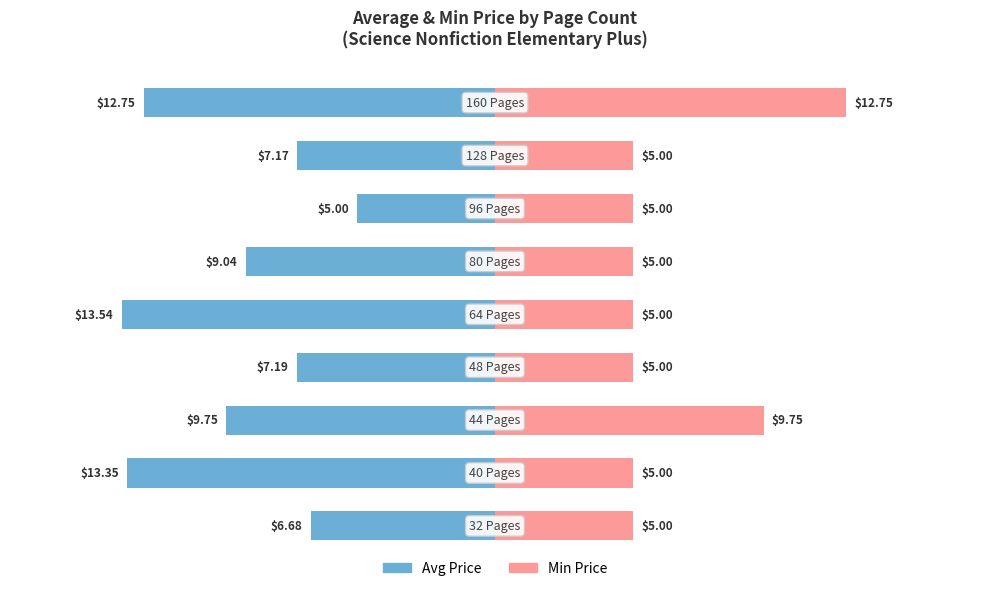

How many bars are there in each group?

2